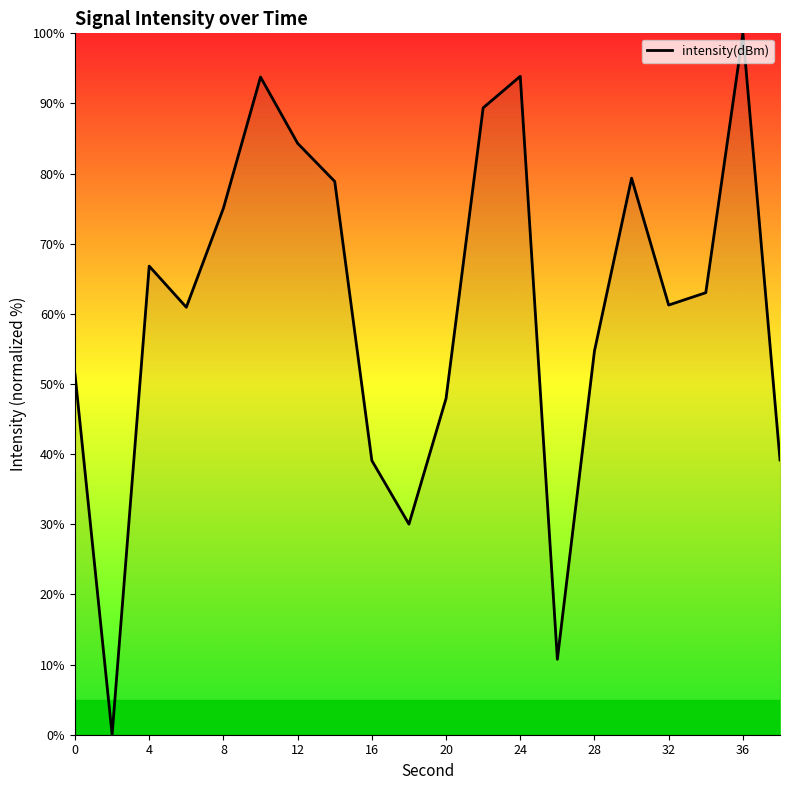

What is the difference between the maximum and minimum values?

100.0